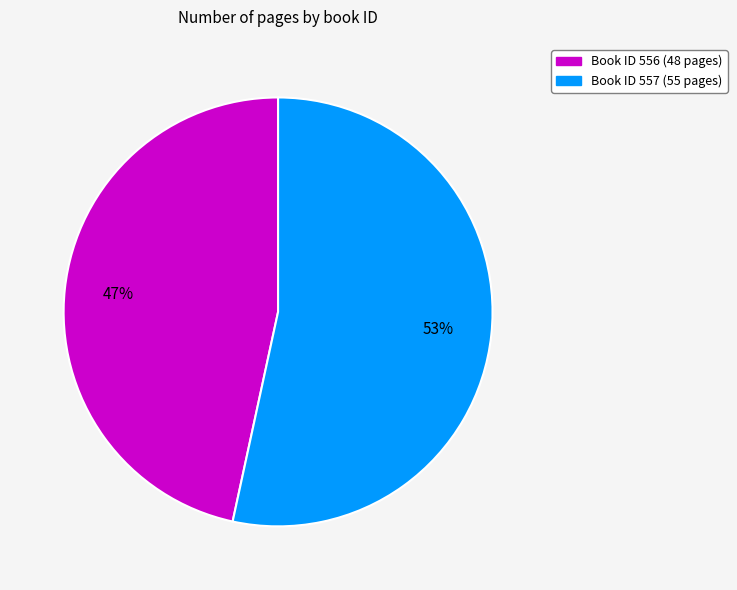

Does any single category account for the majority?

Yes